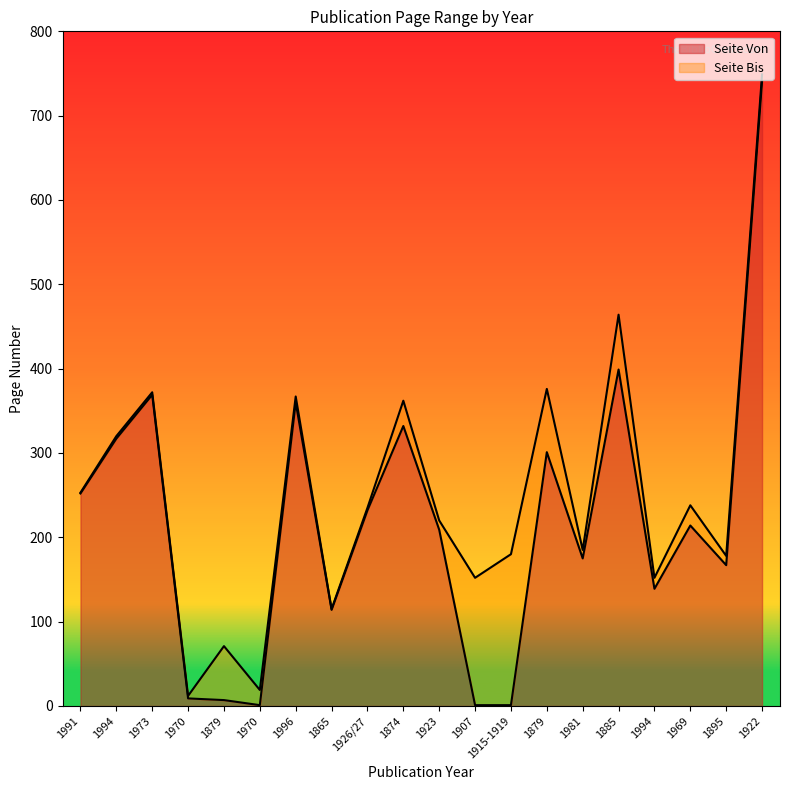

What is the difference between the Seite Bis values at 1994 and 1879?

249